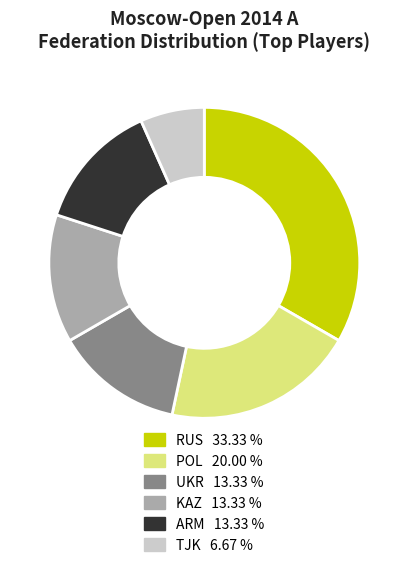

Does any single category account for the majority?

No